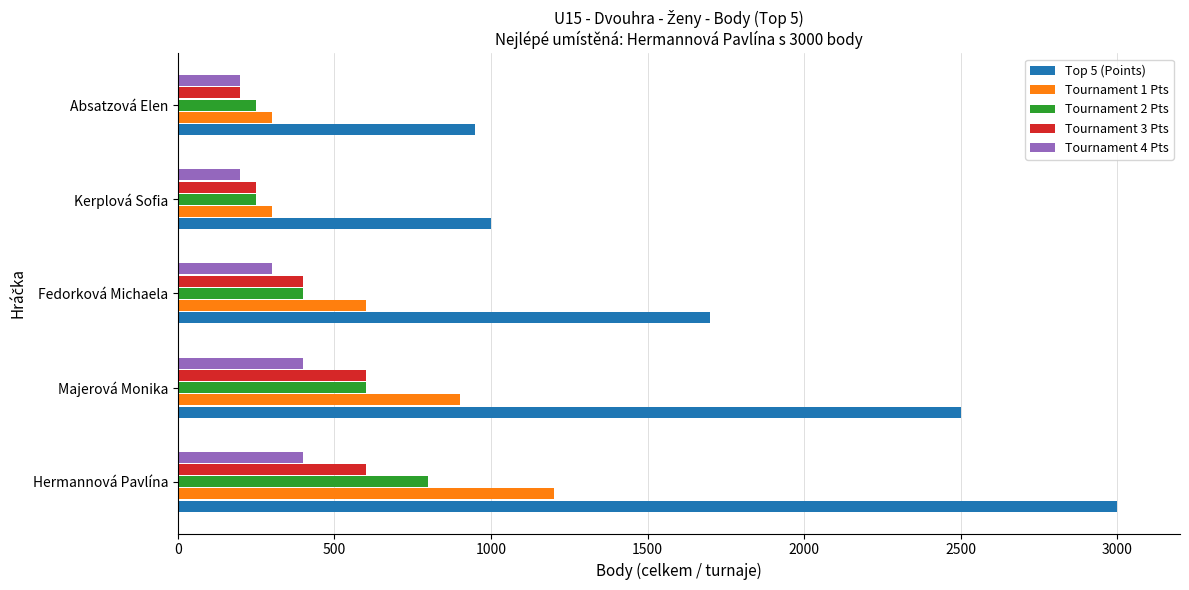

What is the total value across all series at Kerplová Sofia?

2000